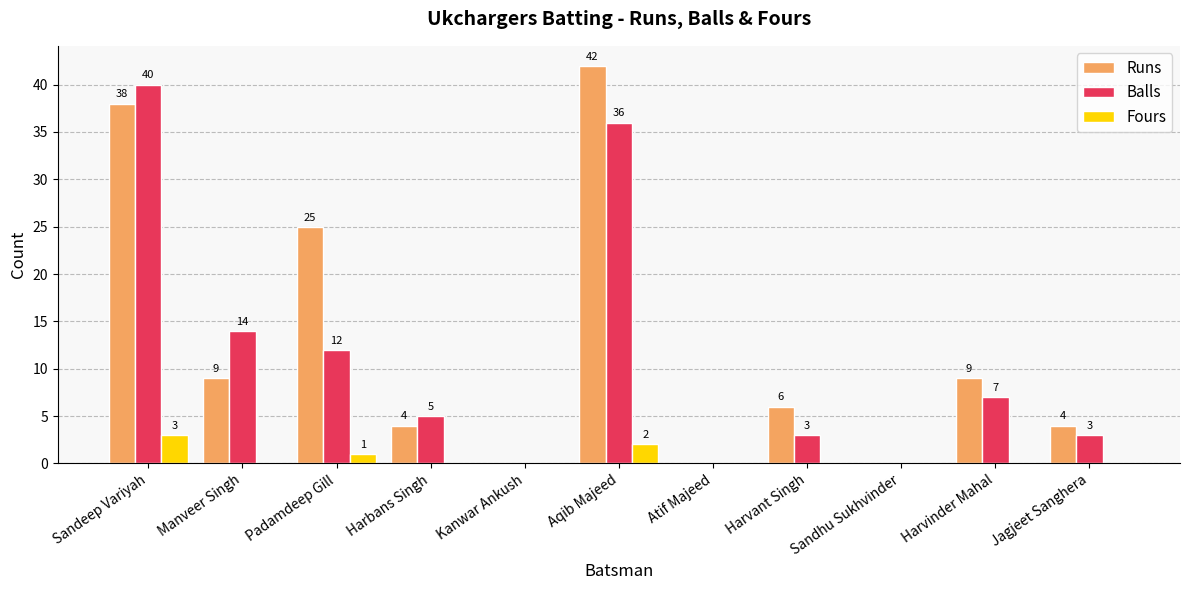

Which category has the highest value in the Runs series?

Aqib Majeed